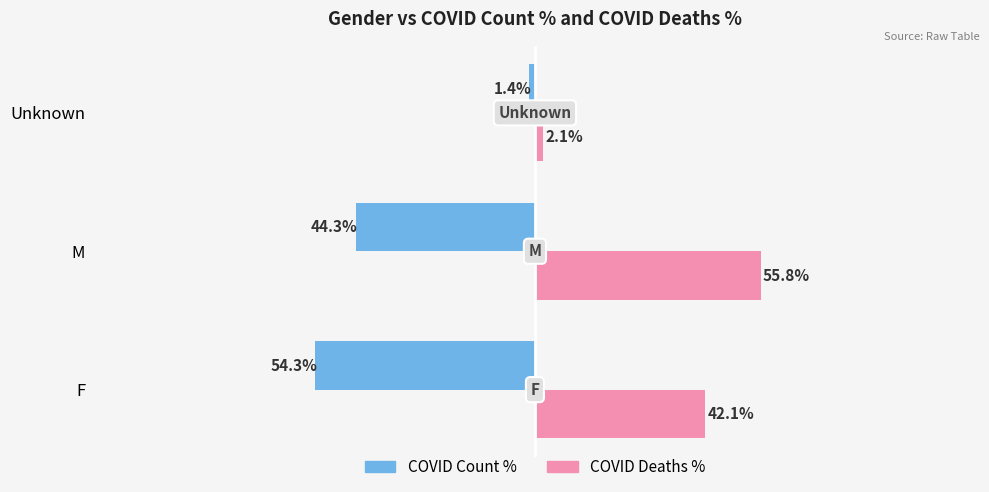

At which category does the chart reach its peak across all series?

M